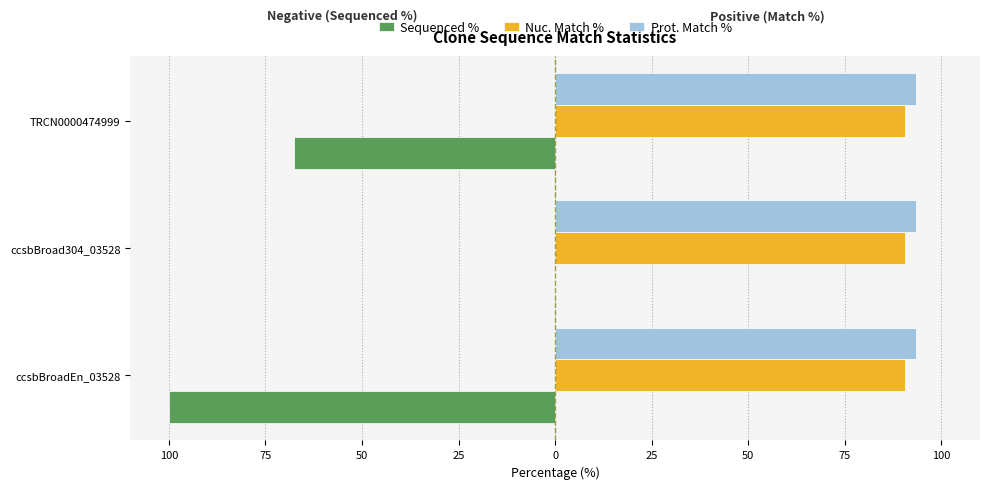

What are all the series names shown in the legend?

Sequenced %, Nuc. Match %, Prot. Match %